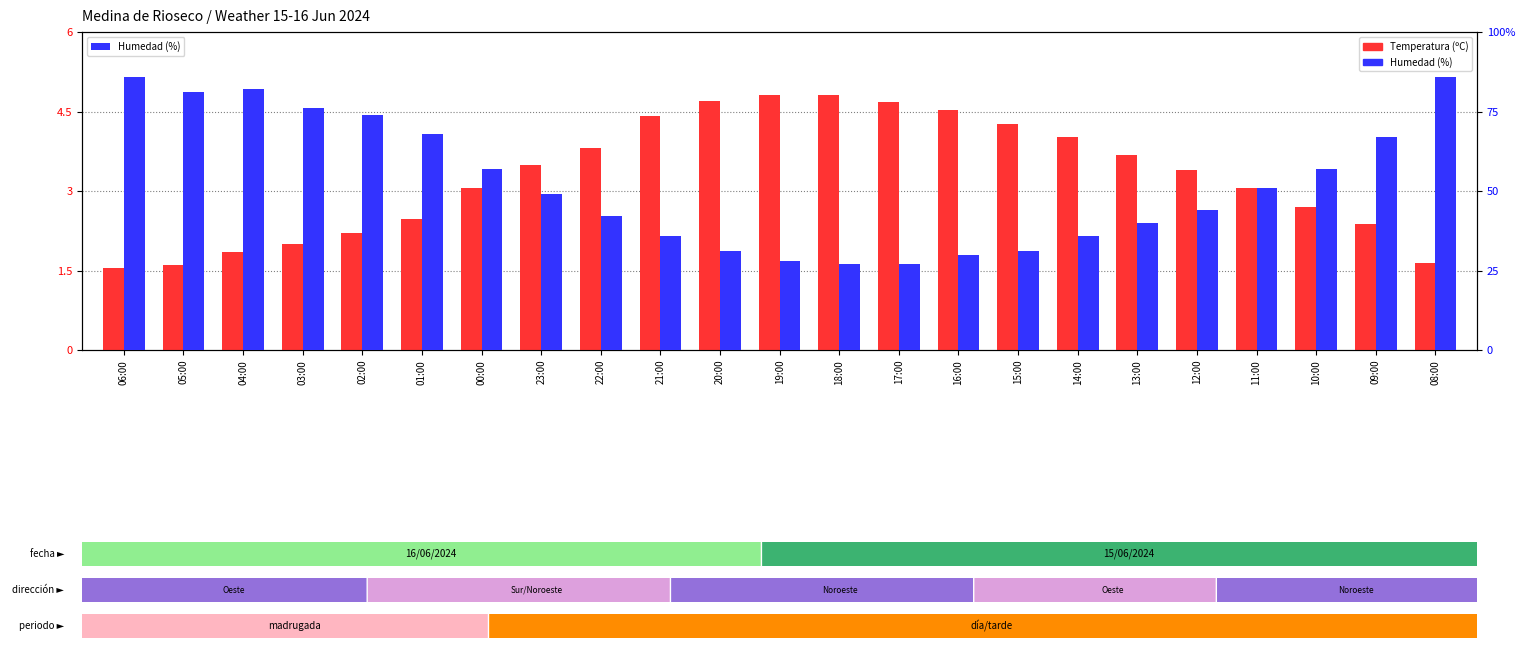

What is the label of the 17th bar from the left?

14:00